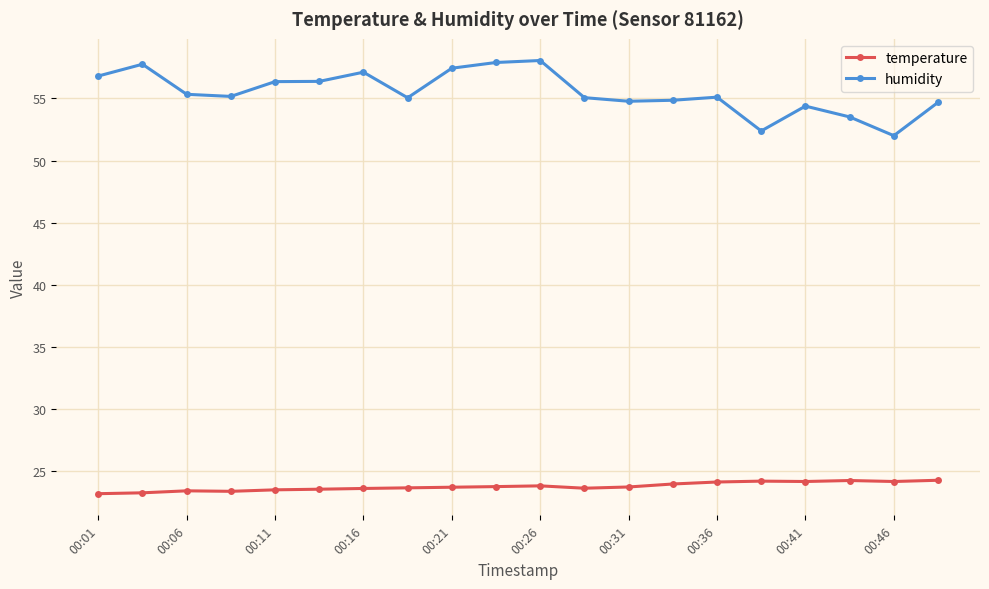

What is the difference between the maximum and minimum values in the temperature series?

1.1